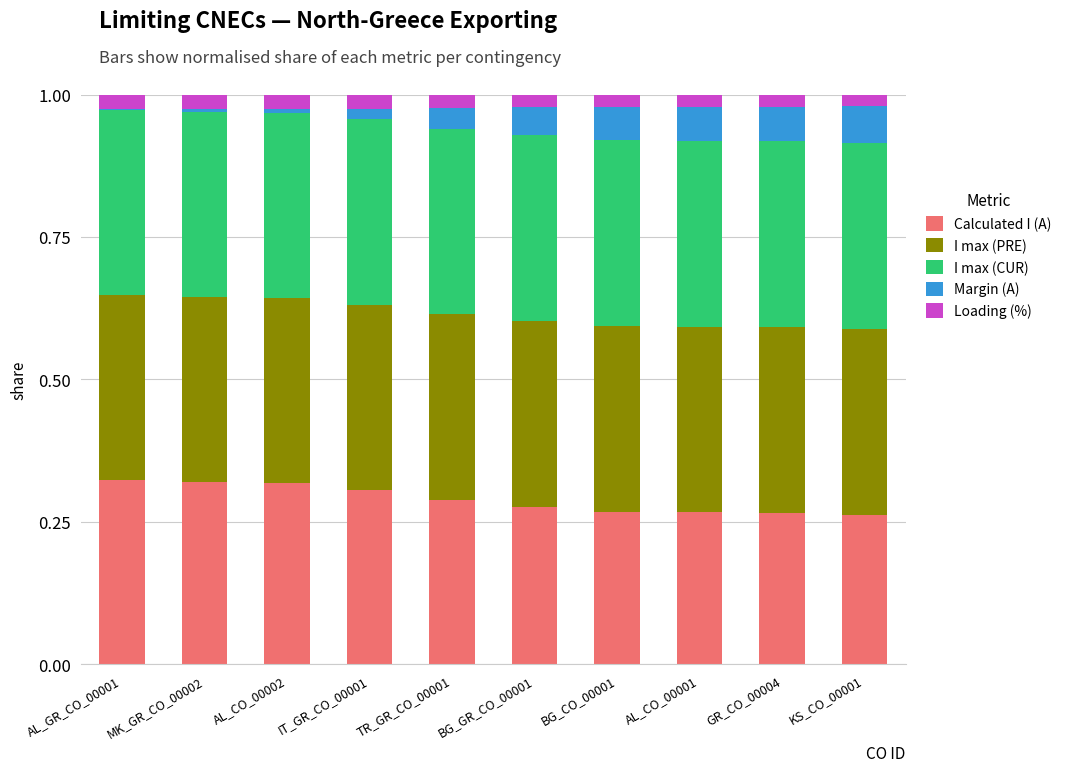

The value of Calculated I (A) at AL_CO_00001 is 0.4. True or false?

False